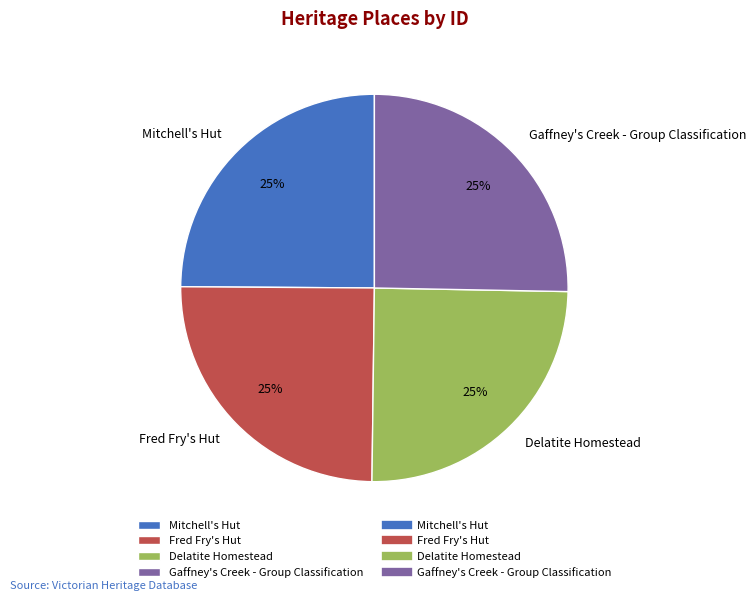

To the nearest percent, what portion does Delatite Homestead represent?

25%